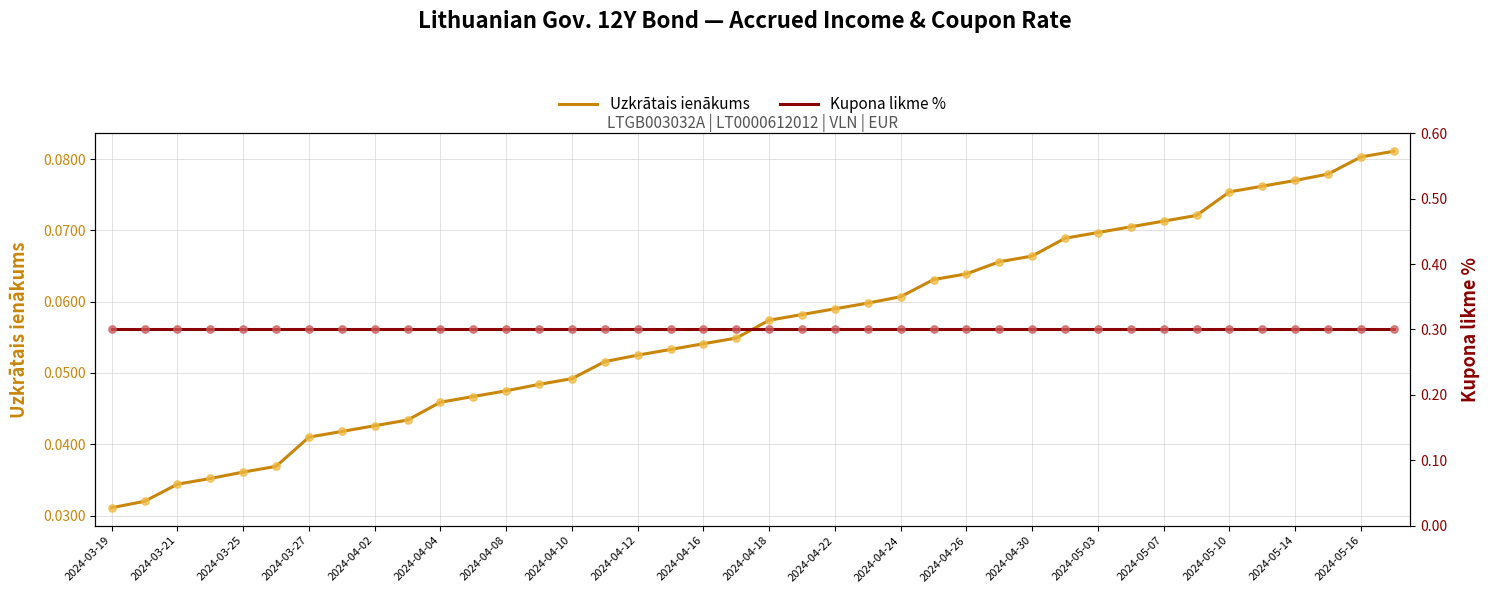

Is the value of Uzkrātais ienākums at 2024-05-16 greater than the value of Kupona likme % at 2024-04-16?

No